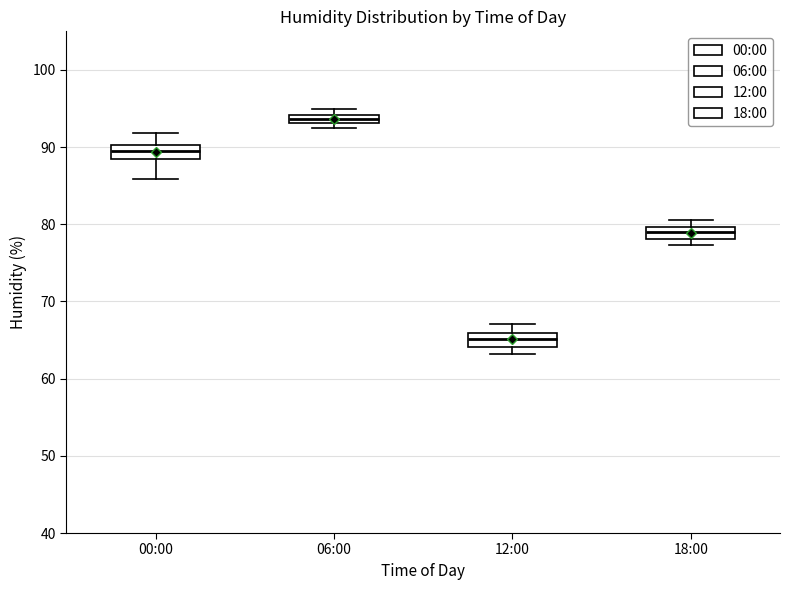

Where is the lower edge of the box for 12:00 on the y-axis? The values are not printed on the chart, so give them approximately, as read against the axis.

64